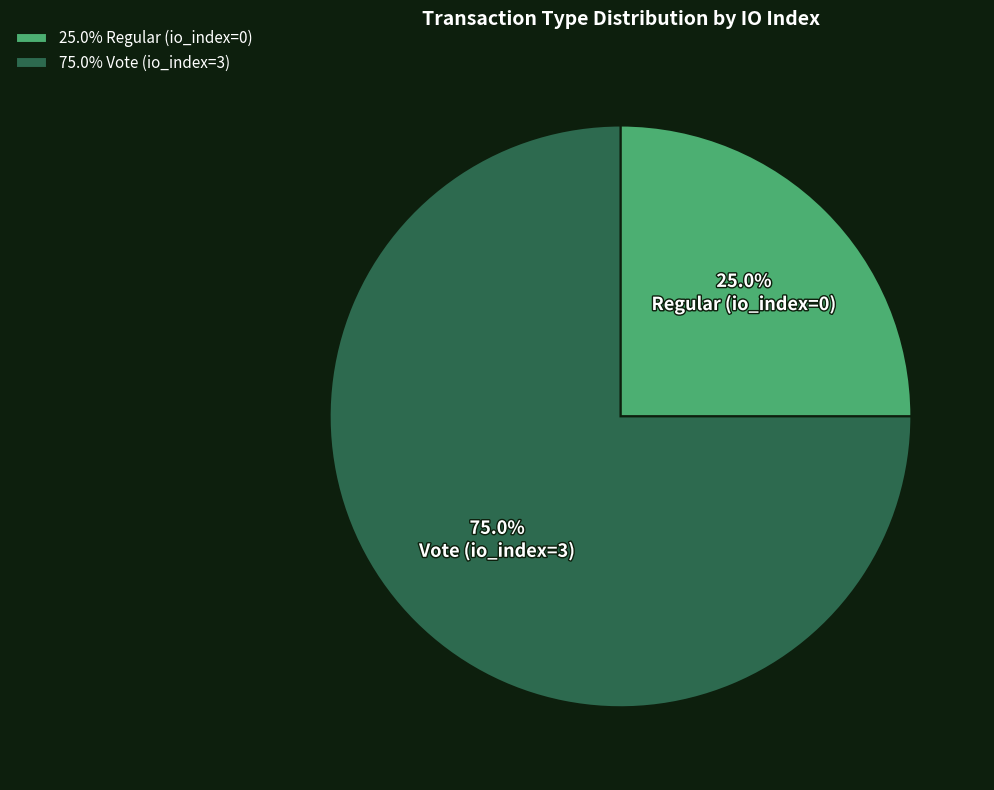

Rank the categories by value from lowest to highest.

Regular (io_index=0), Vote (io_index=3)